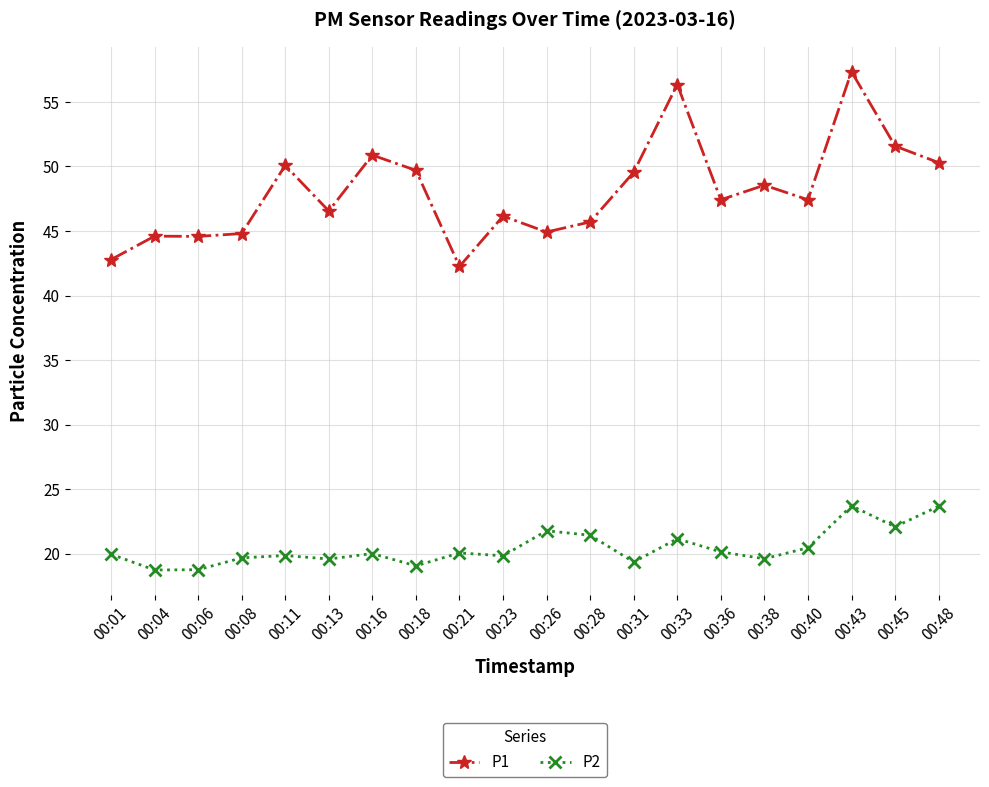

Between 00:04 and 00:11, which series saw the biggest shift?

P1